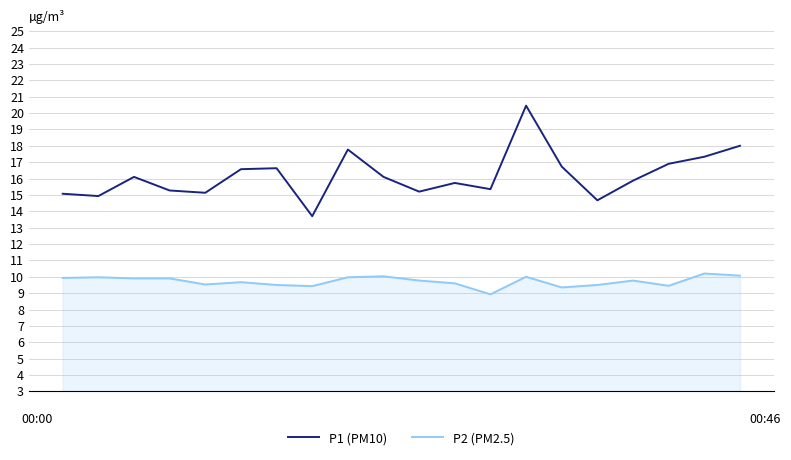

What are all the series names shown in the legend?

P1 (PM10), P2 (PM2.5)